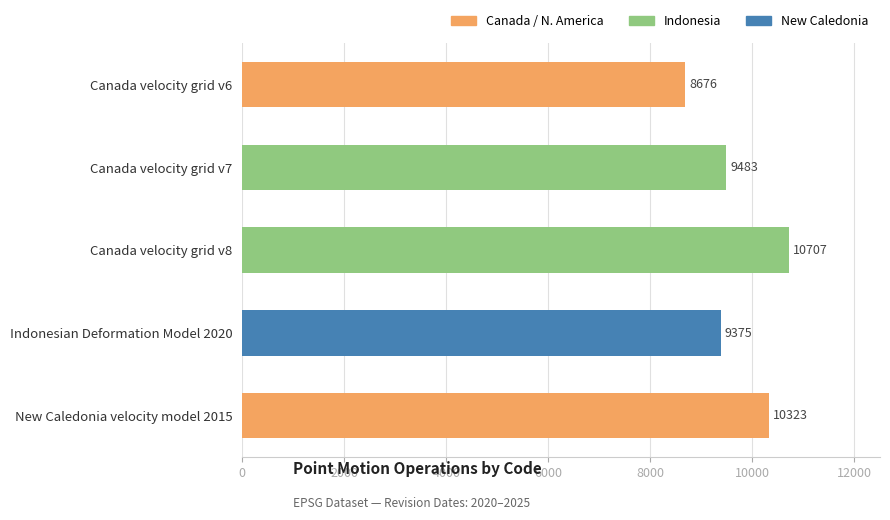

How many distinct data groups are displayed?

1